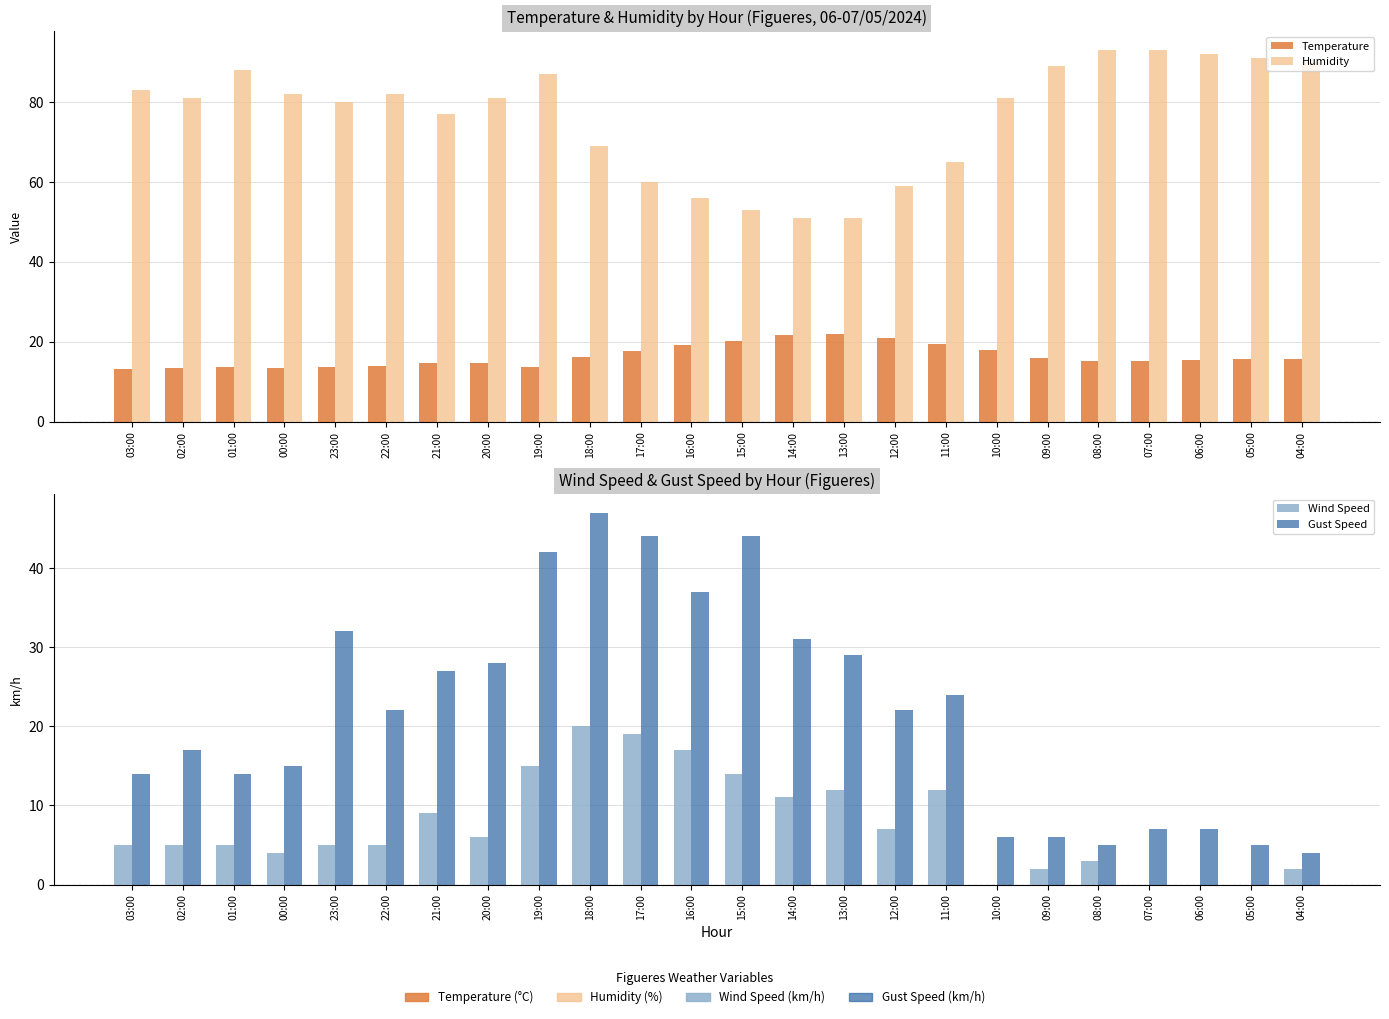

How many bars are there in each group?

4